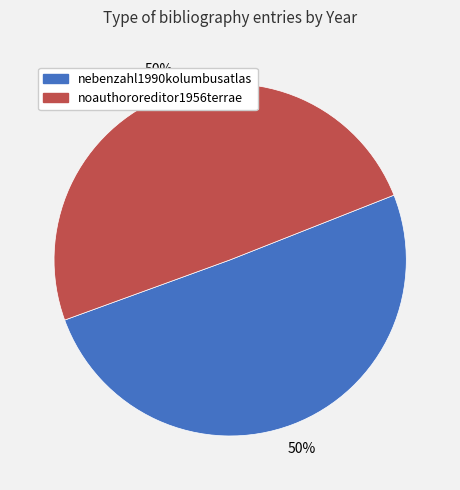

To the nearest percent, what is the combined percentage of nebenzahl1990kolumbusatlas and noauthororeditor1956terrae?

100%